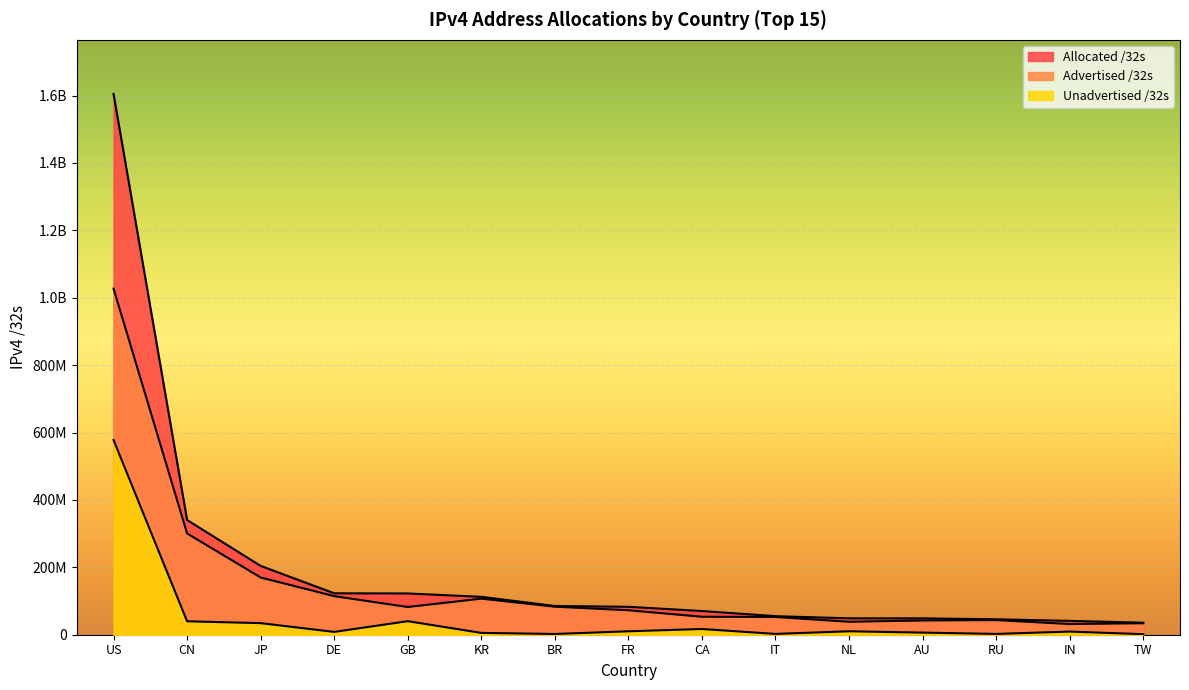

What are all the series names shown in the legend?

Allocated /32s, Advertised /32s, Unadvertised /32s